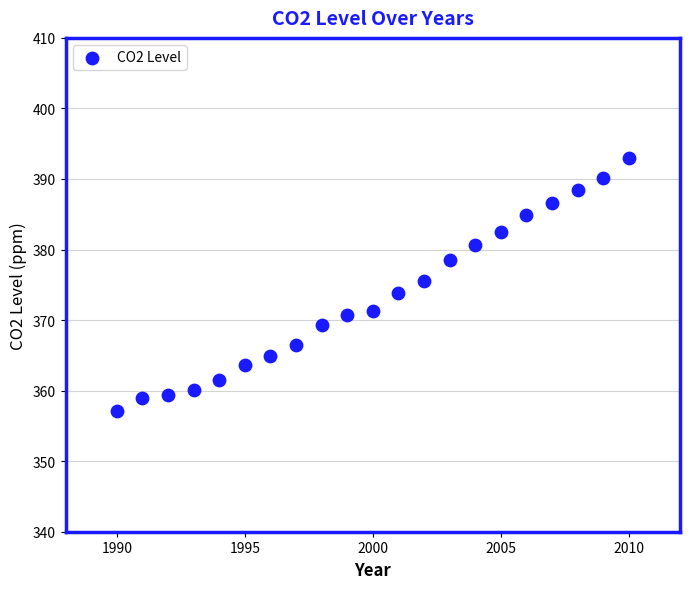

What is the range of X values (max minus min)?

20.0